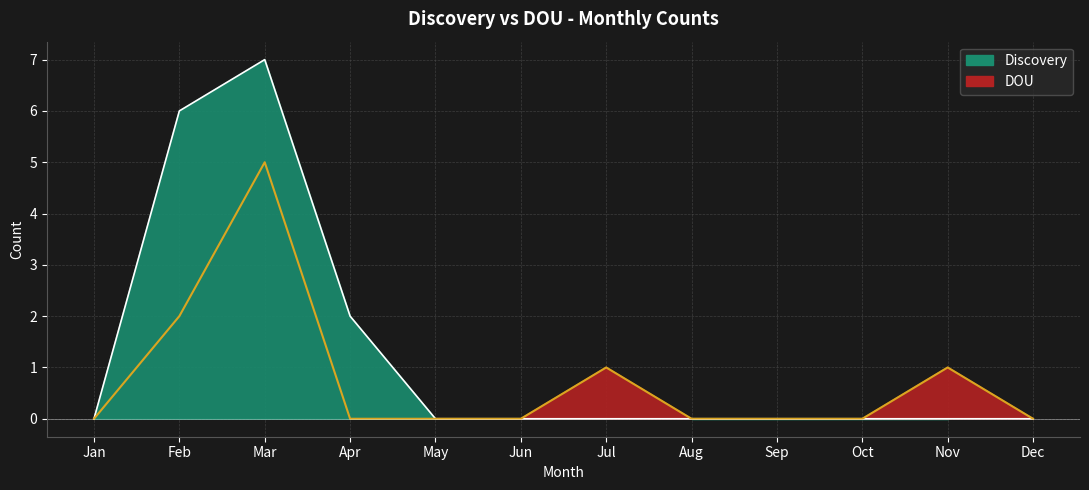

Is it true that DOU equals -3 at Jan?

False